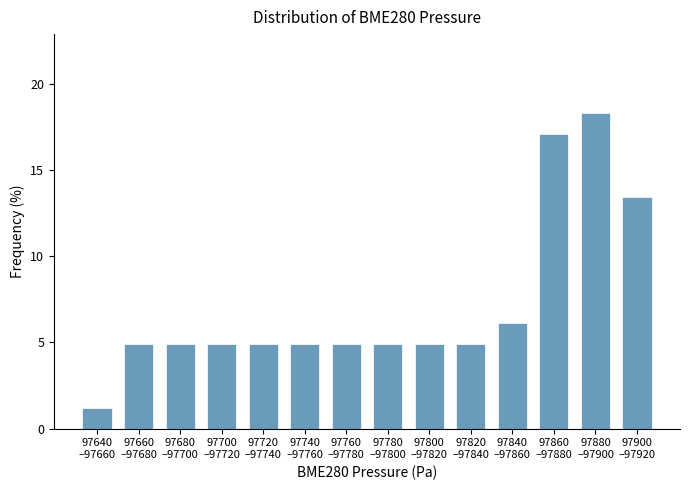

Reading right to left, extract all data points from this chart.

13.4	18.3	17.1	6.1	4.9	4.9	4.9	4.9	4.9	4.9	4.9	4.9	4.9	1.2